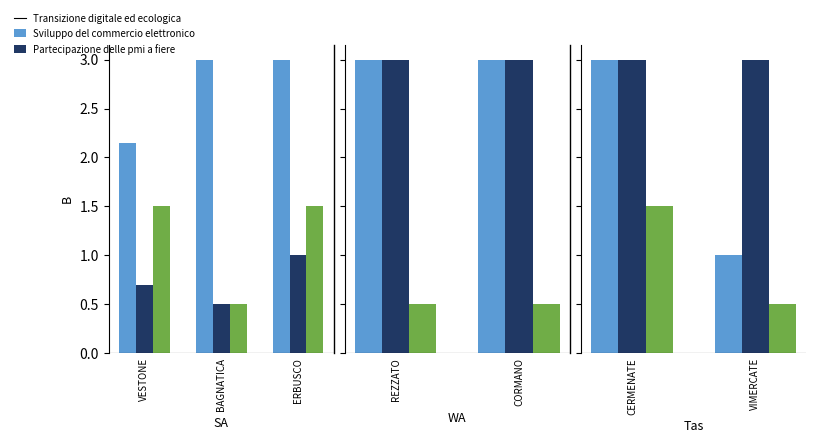

Are the bars grouped side by side (vs. stacked)?

Yes